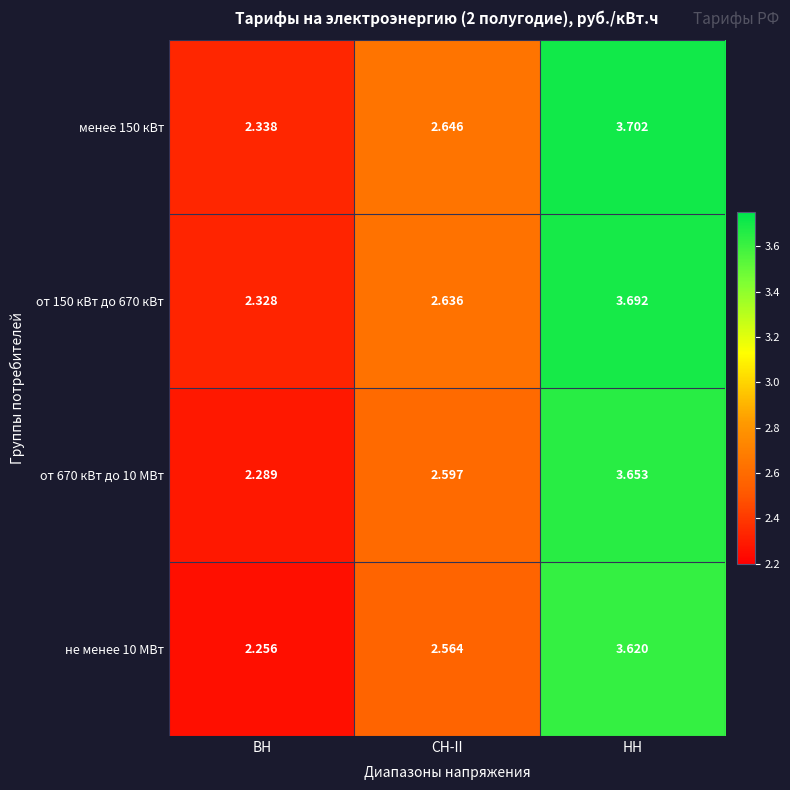

Which category has the highest value across all series?

НН